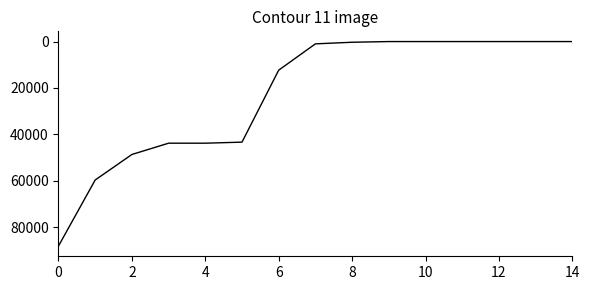

Is this an area chart (filled region under the line)?

No